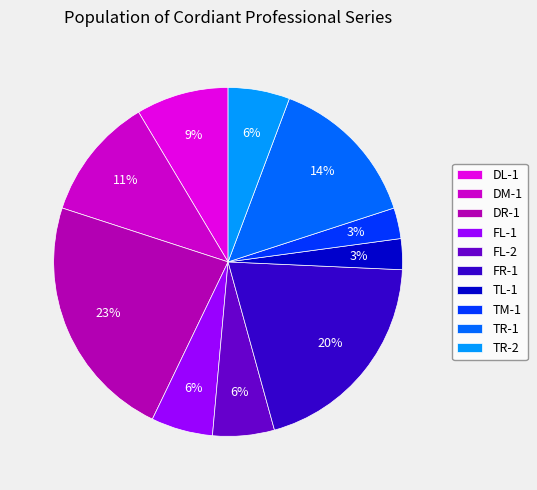

How many segments does this pie chart have?

10